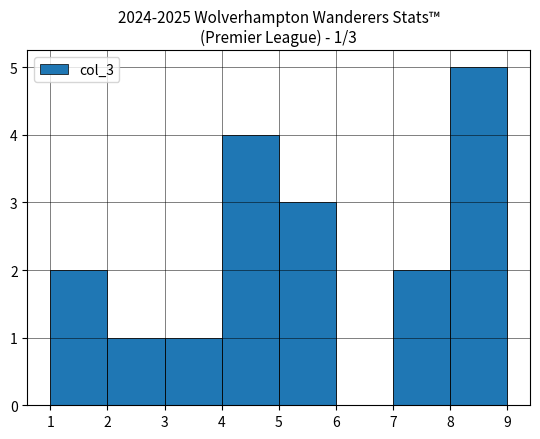

Which range on the x-axis has the tallest bar?

8 to 9